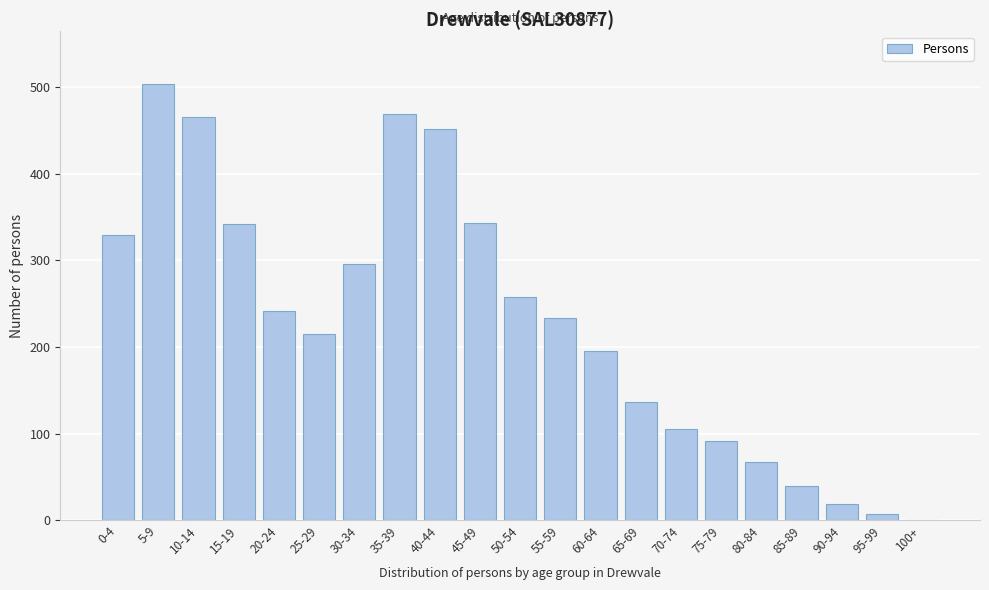

True or false: the data shows 136 at 65-69.

True